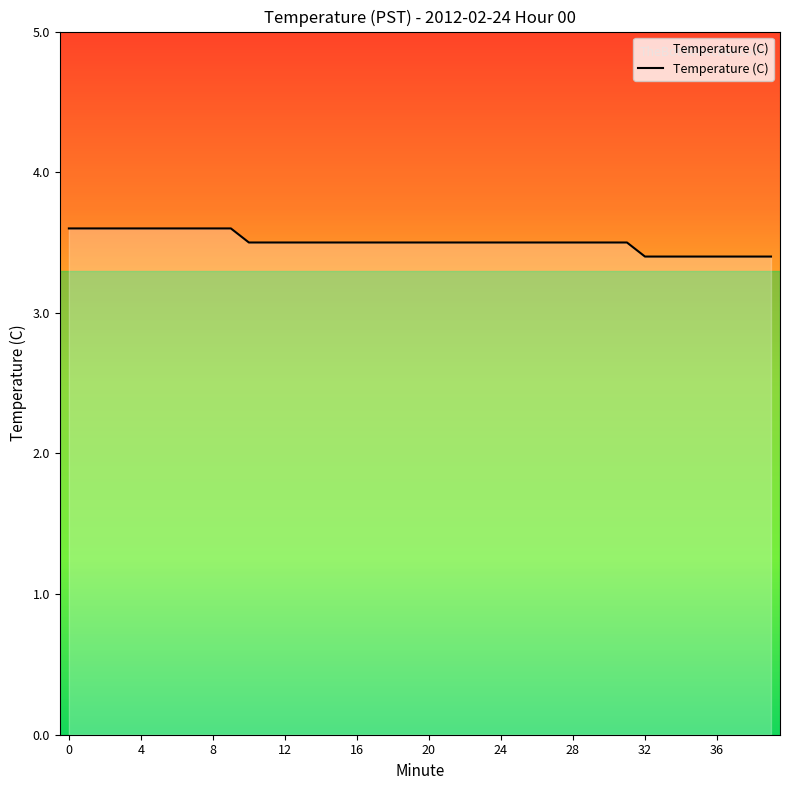

What is the greatest value displayed?

3.6